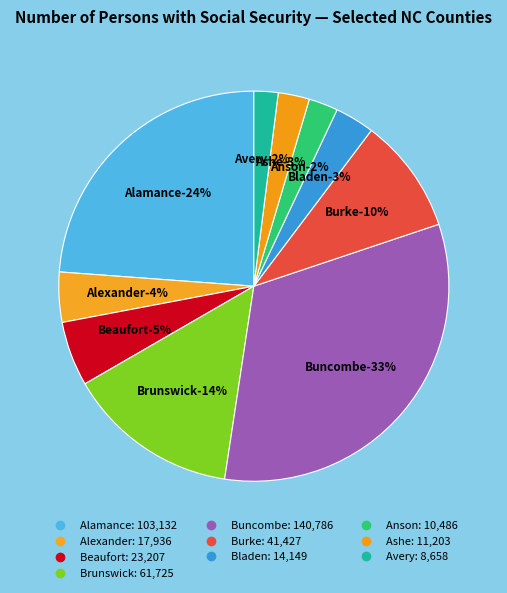

How many slices are in this pie chart?

10